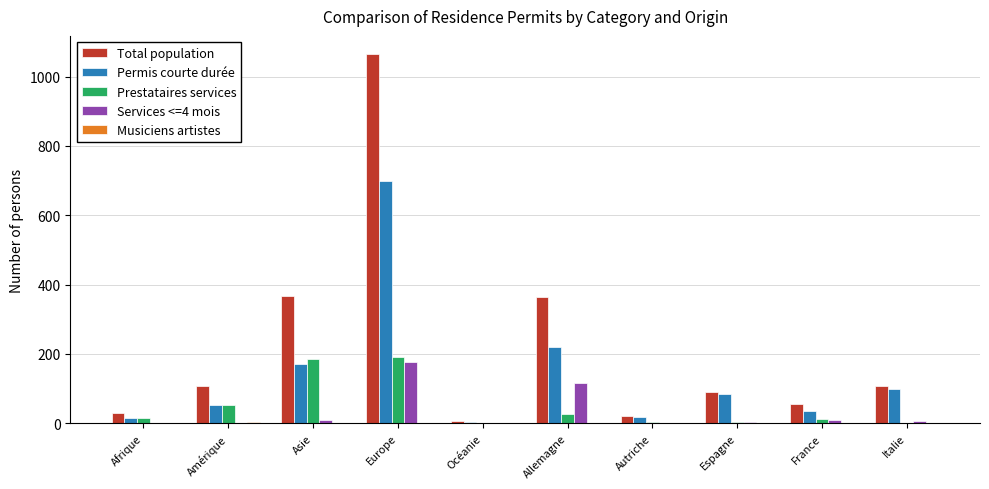

At which category is the sum across all series the highest?

Europe